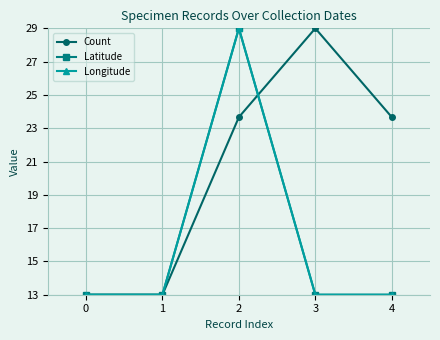

The Count series shows 29.0 at 3. True or false?

True